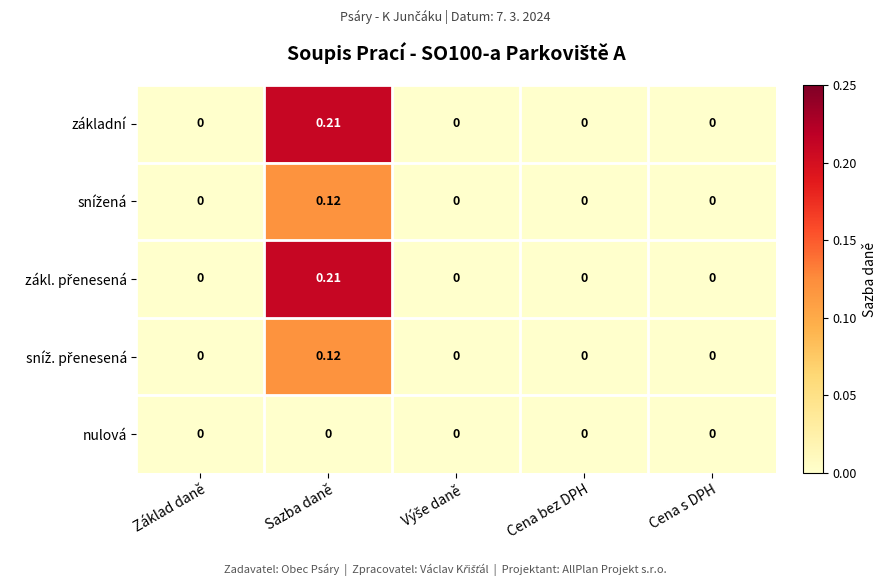

At which category is the sum across all series the highest?

Sazba daně